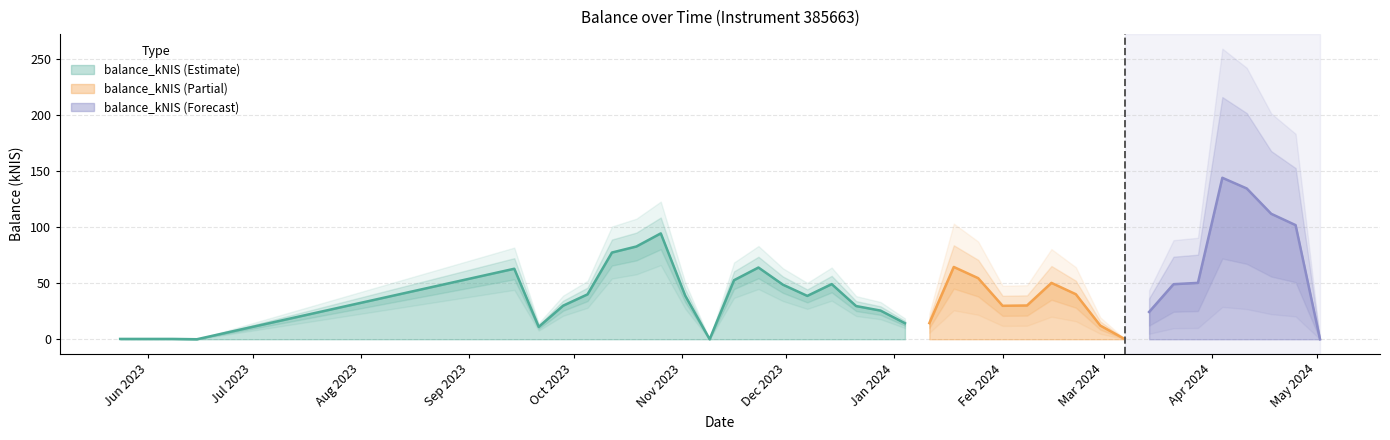

What is the average value?

44.0